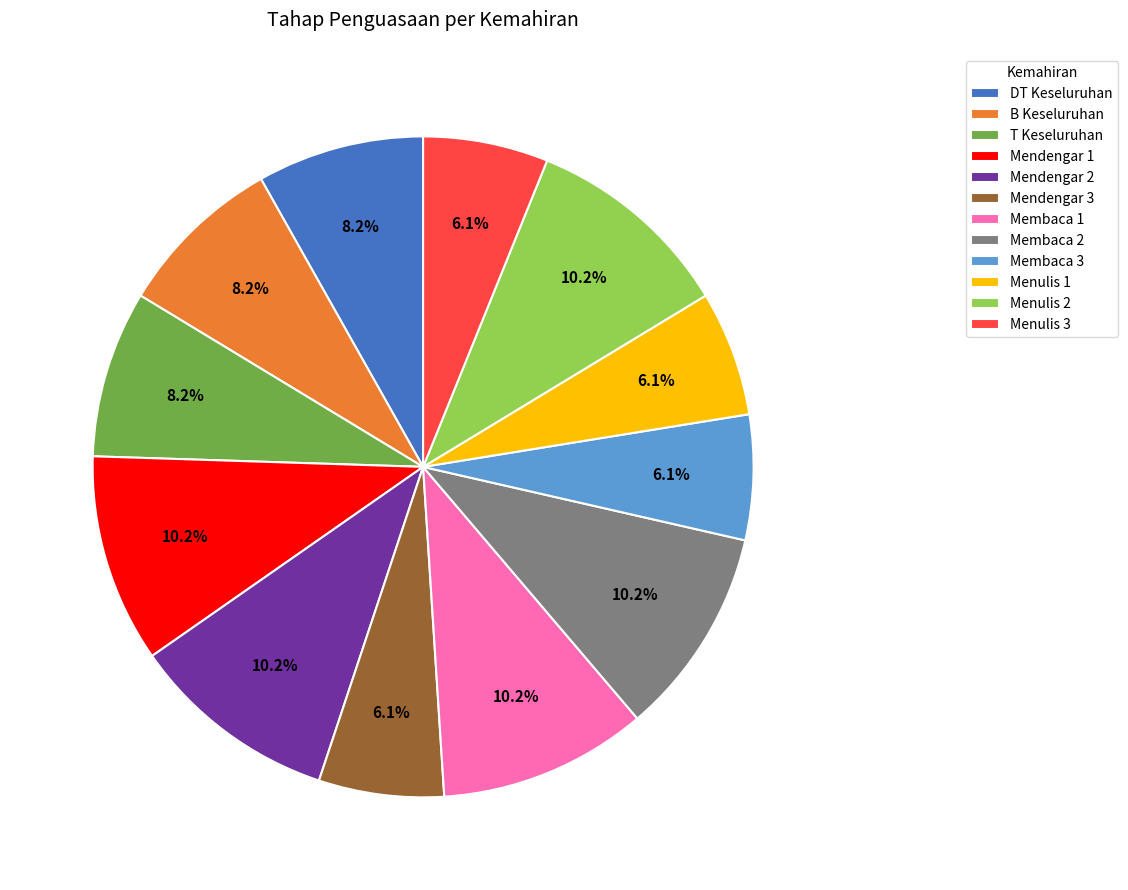

To the nearest percent, what is the difference between the largest and smallest slice percentages?

4%